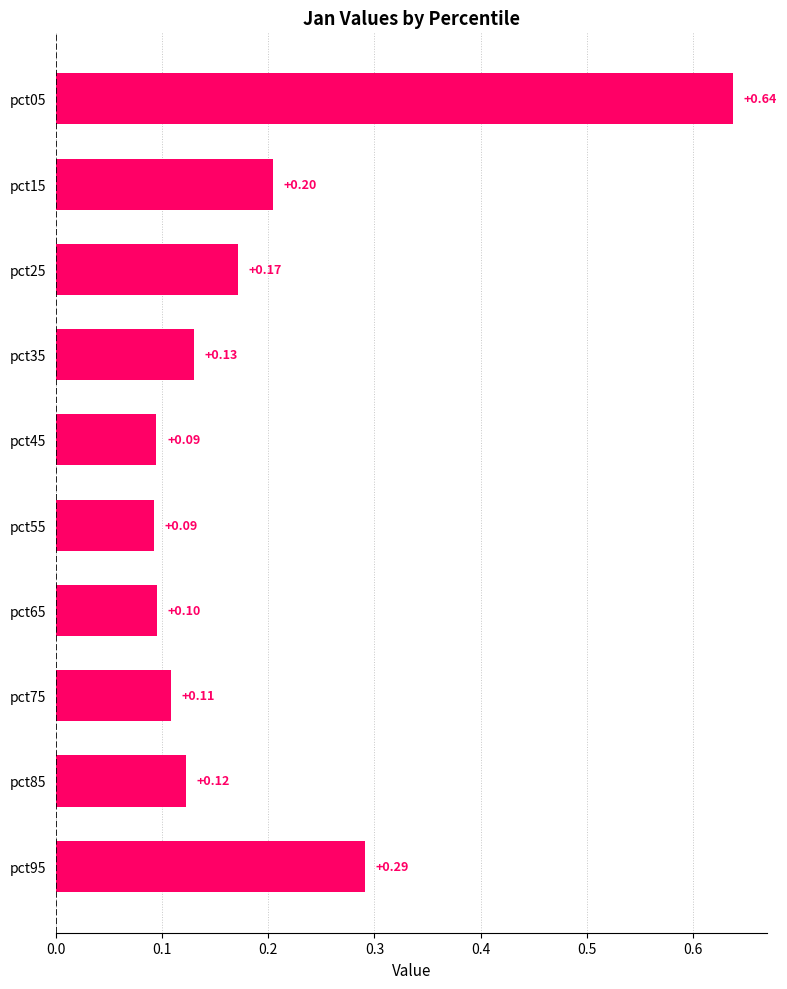

What is the sum of the values at pct25 and pct15?

0.4